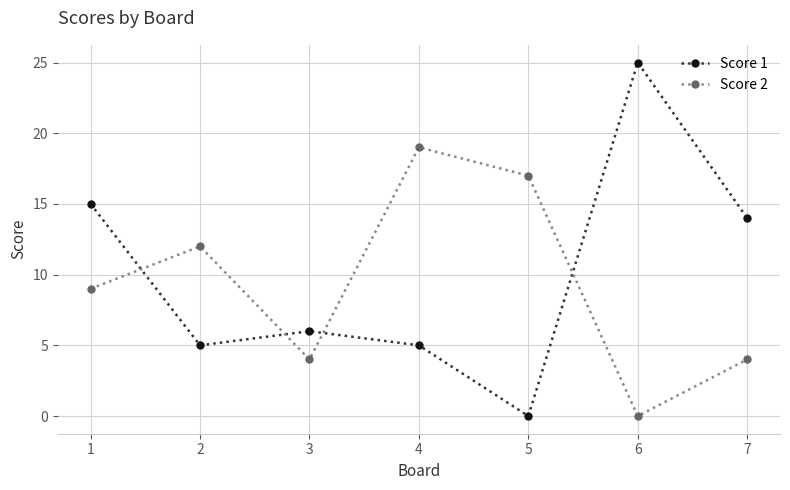

Where is the first local maximum for Score 1?

3